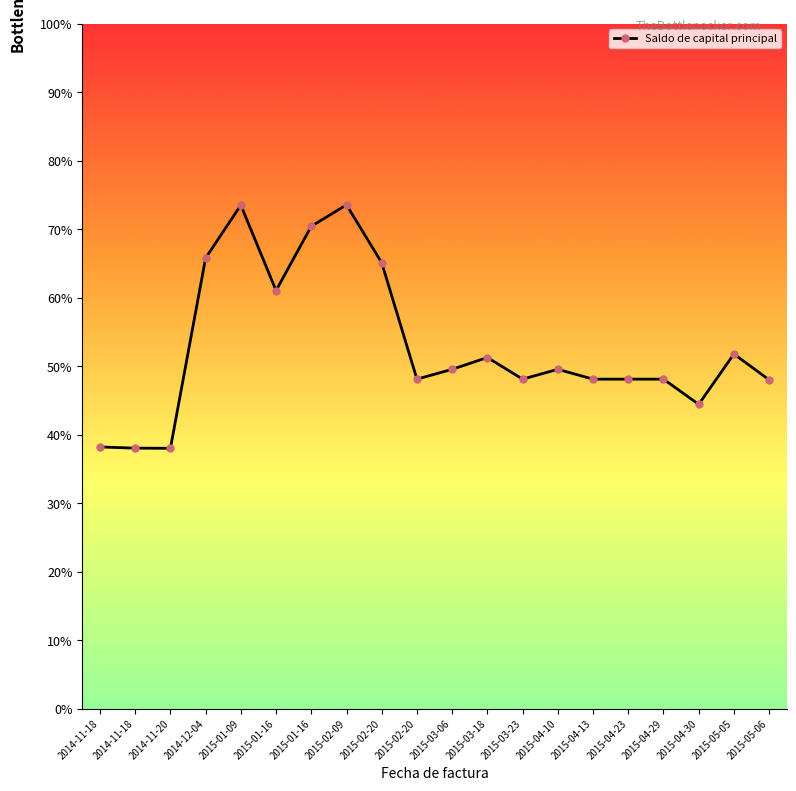

Is this an area chart (filled region under the line)?

No